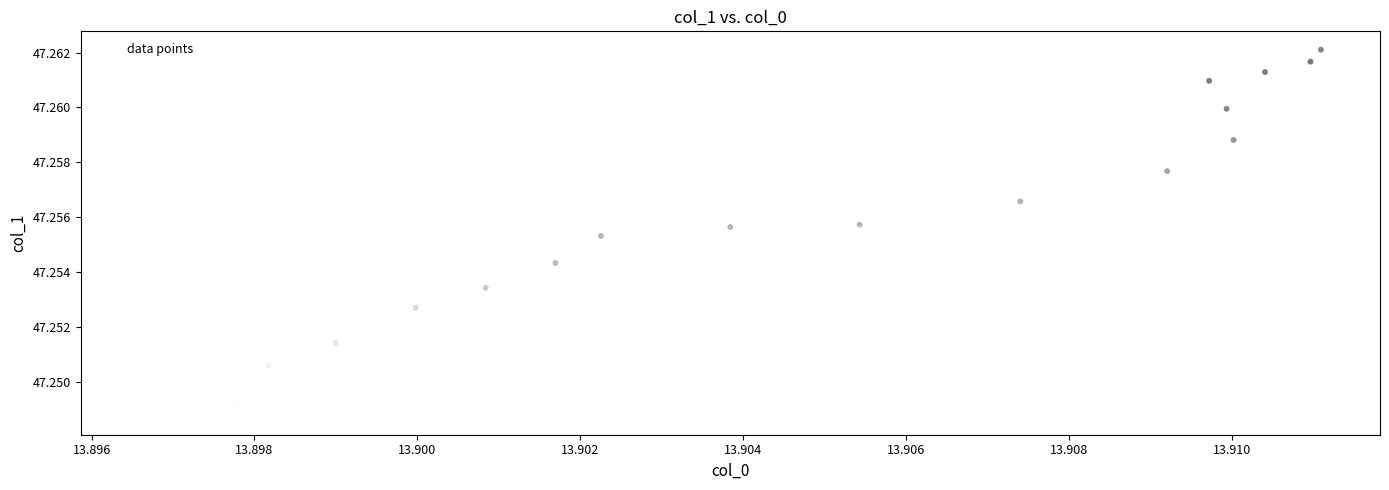

Count the number of points in this scatter plot.

18